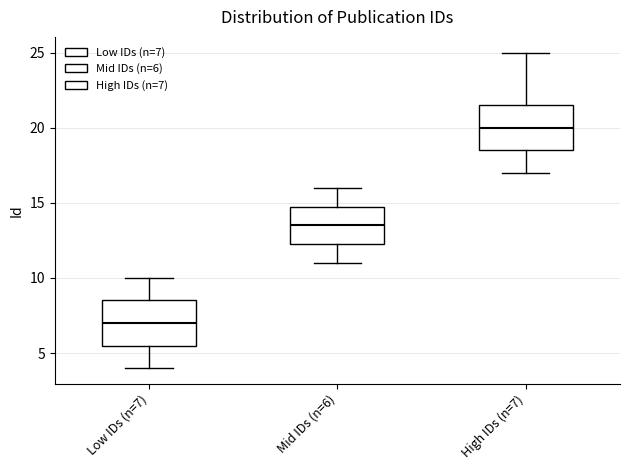

Reading left to right, read every box against the y-axis: the position of its median line, the range the box covers, and the ends of its whiskers. The values are not printed on the chart, so give them approximately, as read against the axis.

Low IDs (n=7): median 7.0, box 5.5 to 8.5, whiskers 4.0 to 10.0
Mid IDs (n=6): median 13.5, box 12.5 to 15.0, whiskers 11.0 to 16.0
High IDs (n=7): median 20.0, box 18.5 to 21.5, whiskers 17.0 to 25.0